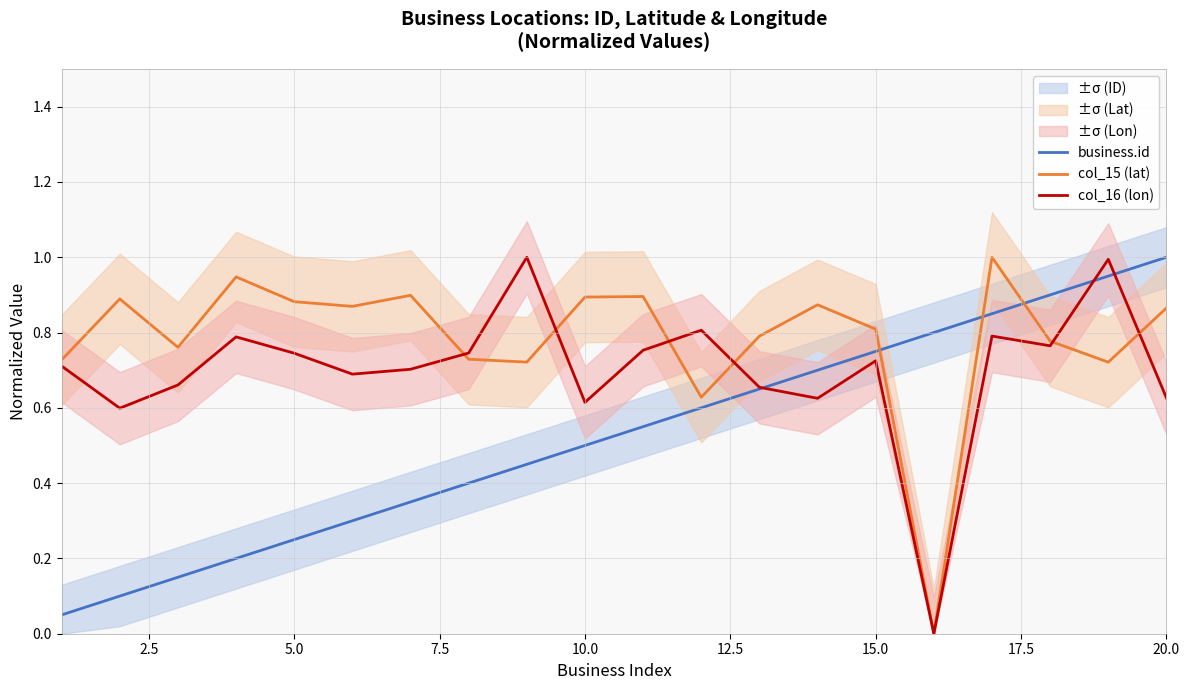

Which series has the widest spread of values?

col_15 (lat)